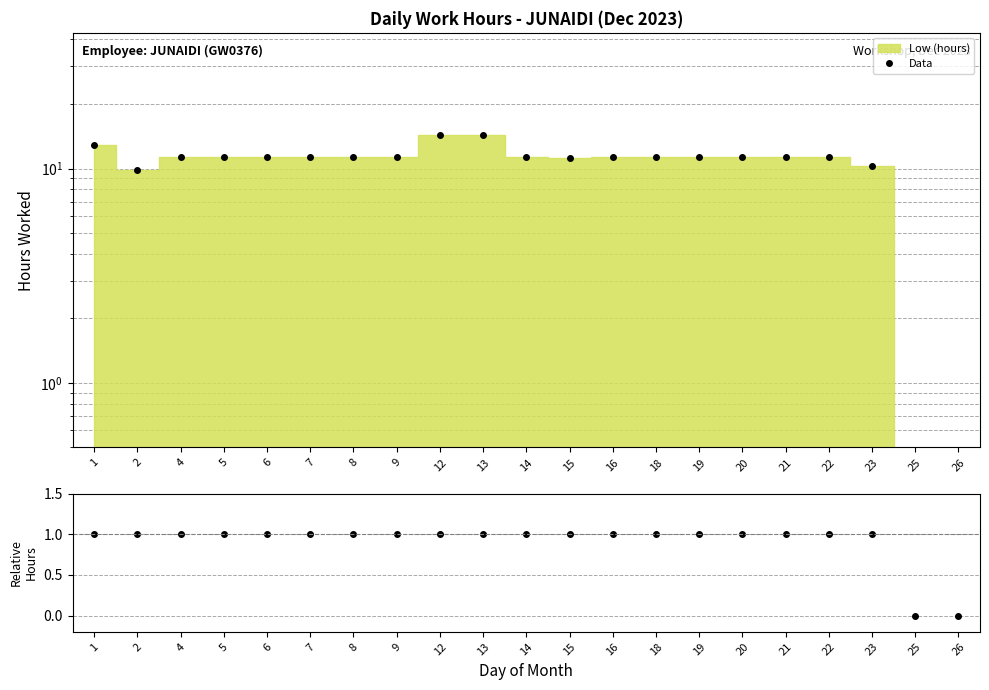

What is the value of the Hours/Avg point at the 1st from the left?

1.0